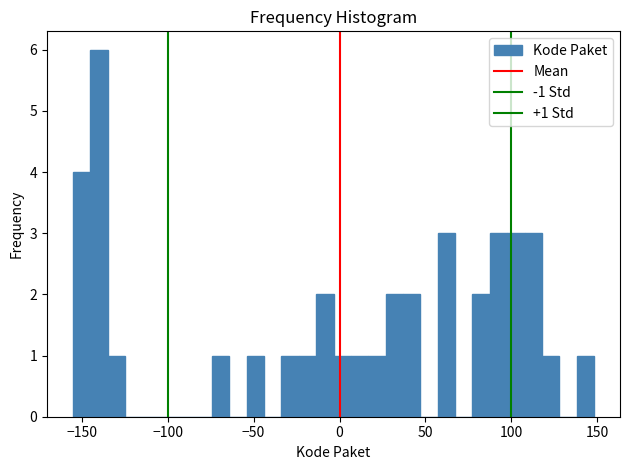

Read against the x-axis, roughly where is the centre of the tallest bar?

-140